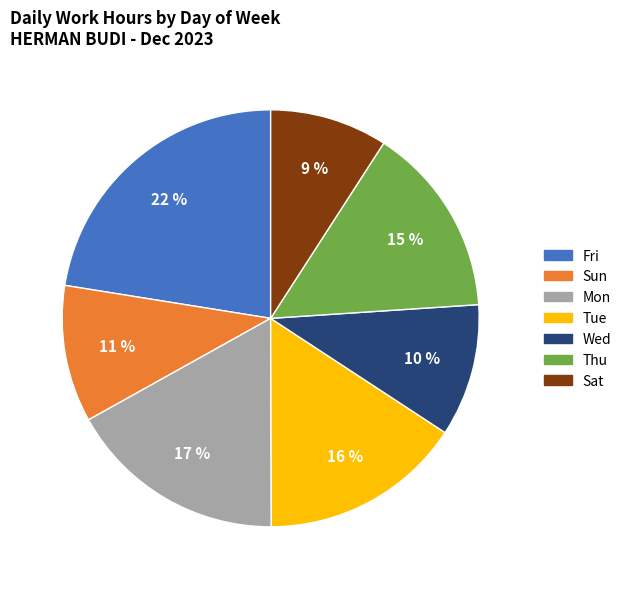

How many segments does this pie chart have?

7